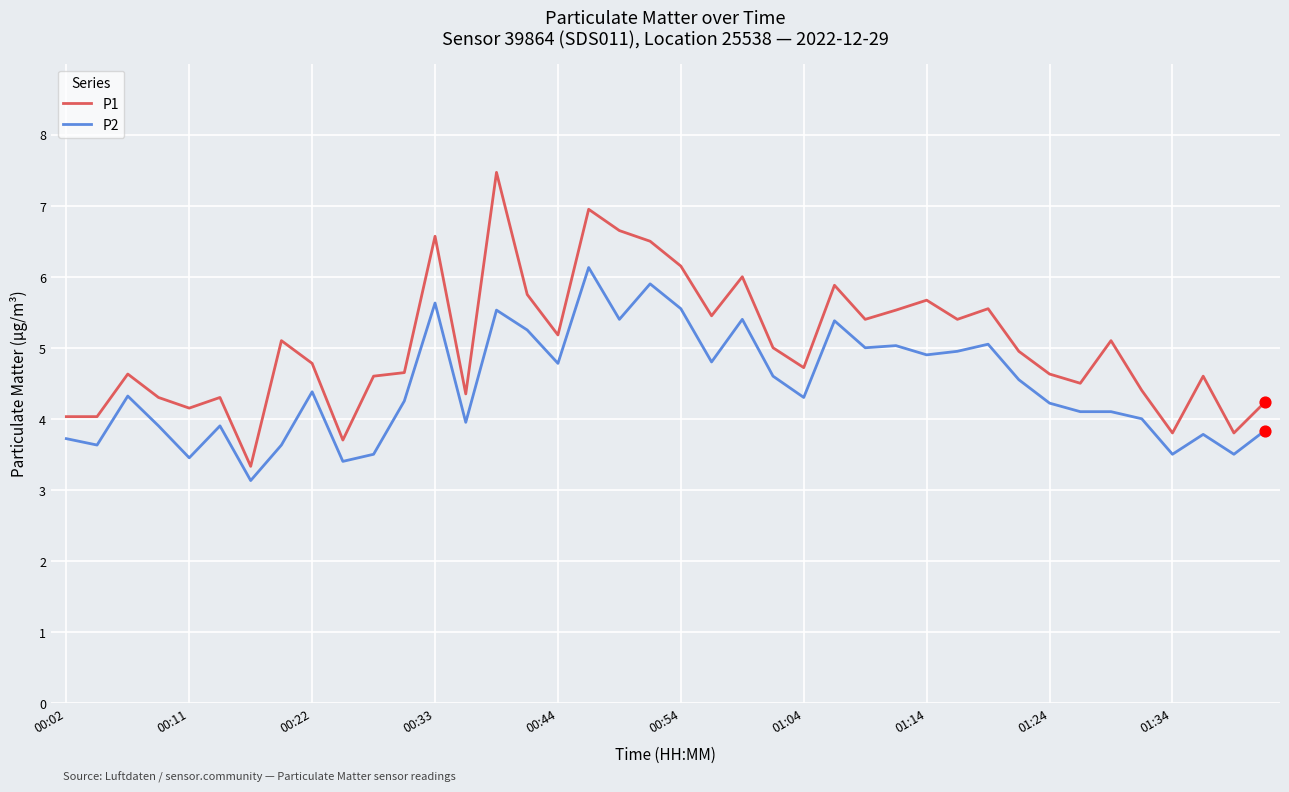

Which series has the largest total across all categories?

P1